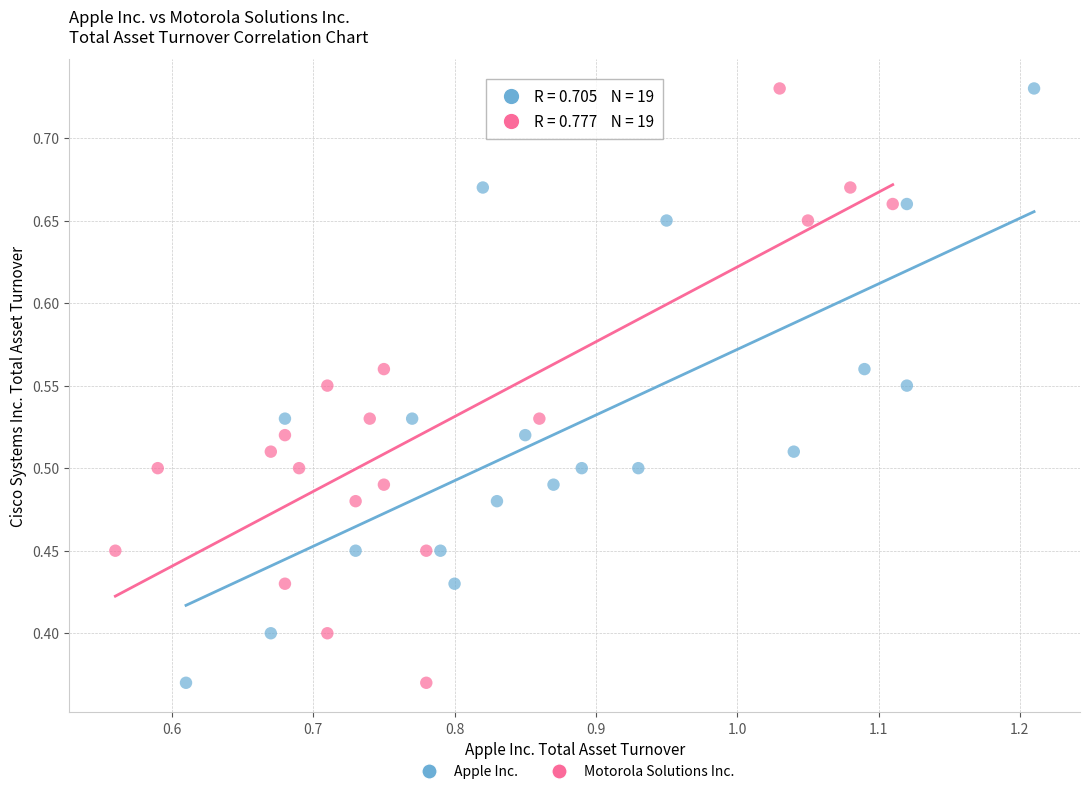

What are all the series names shown in the legend?

Apple Inc., Motorola Solutions Inc.